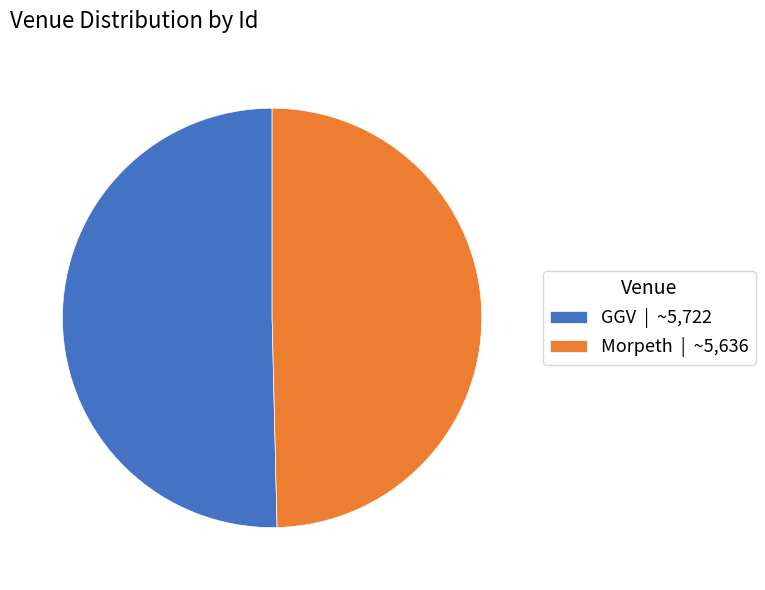

Which has a higher value, GGV | ~5,722 or Morpeth | ~5,636?

GGV | ~5,722